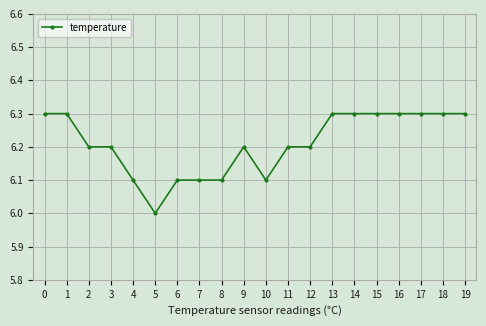

Approximately how many times larger is the value at 11 compared to 3?

1.0